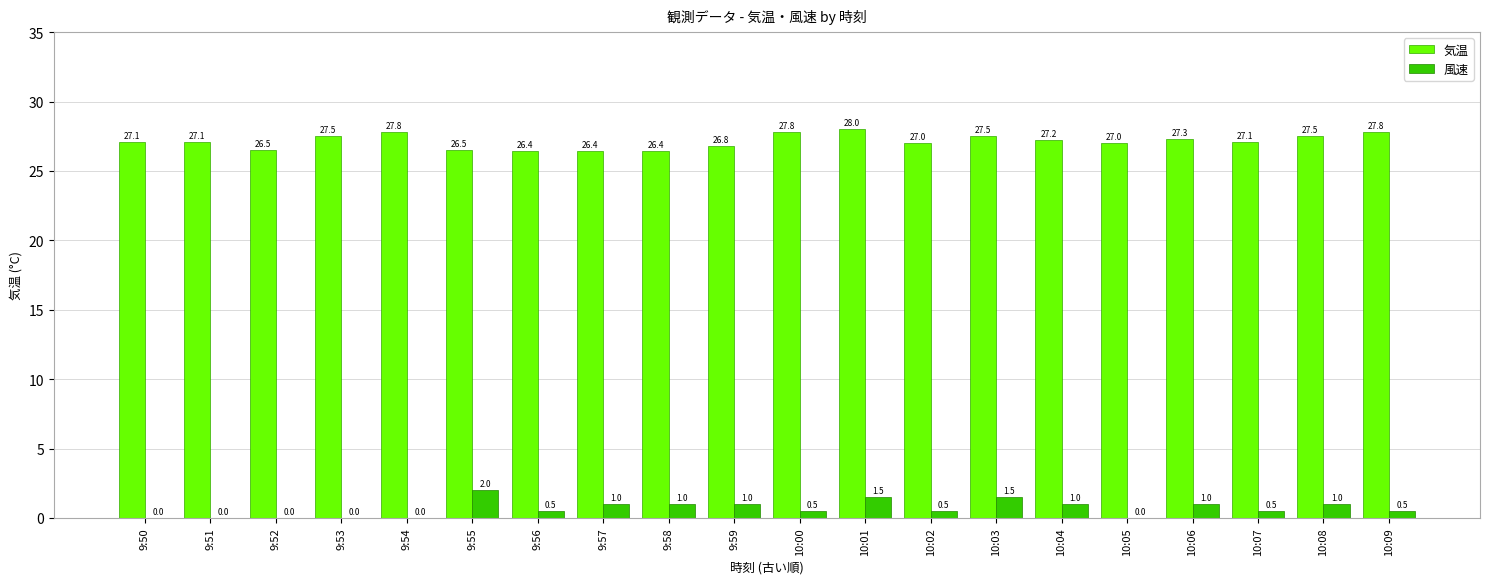

What are all the series names shown in the legend?

気温, 風速